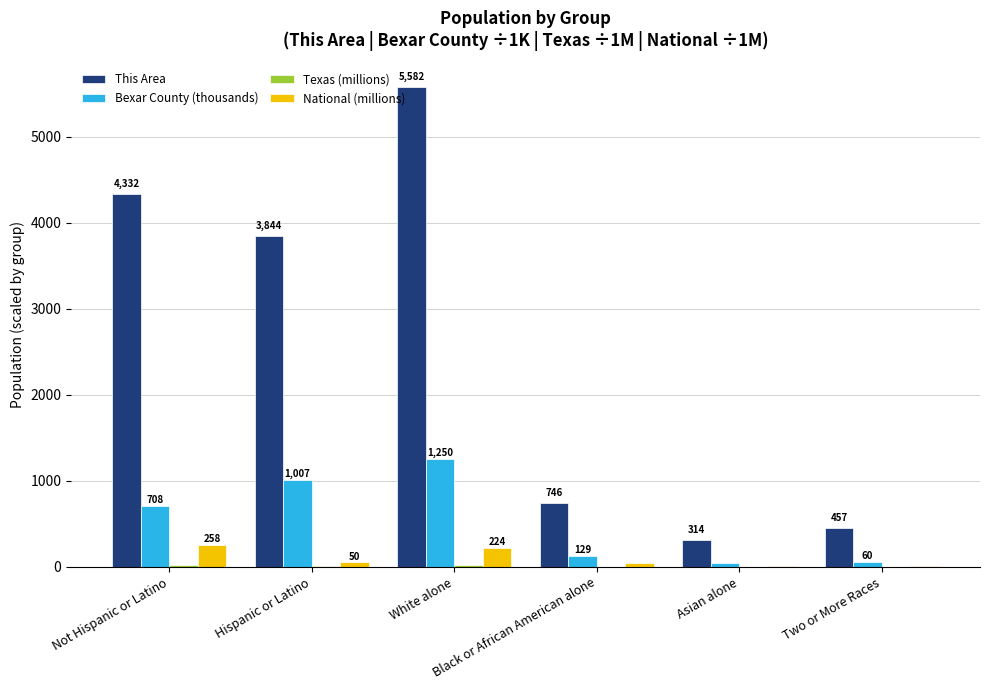

What is the difference between the This Area values at Hispanic or Latino and Black or African American alone?

3098.0